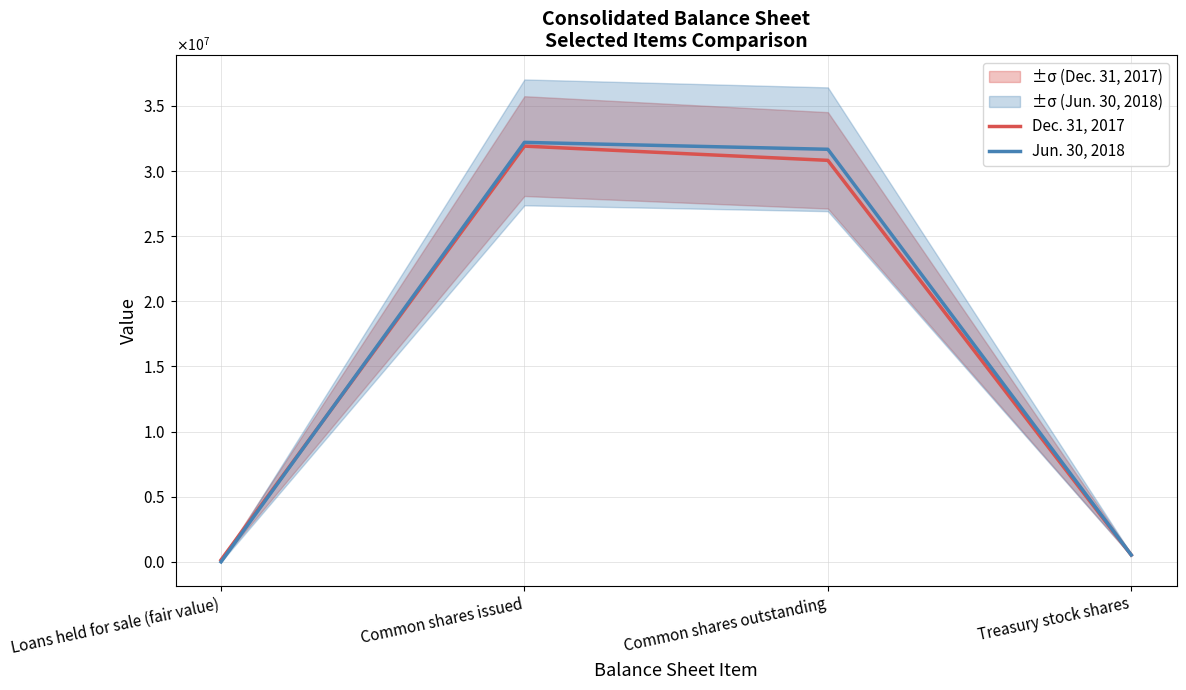

Between Treasury stock shares and Common shares outstanding, which is larger?

Common shares outstanding